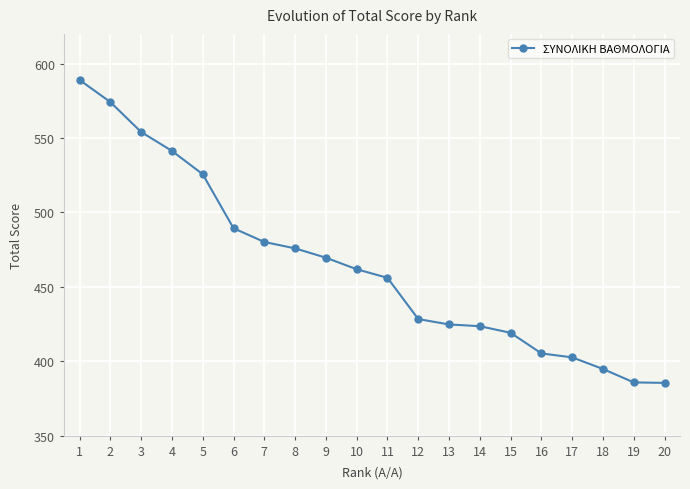

What is the value of the 8th point from the left?

475.9